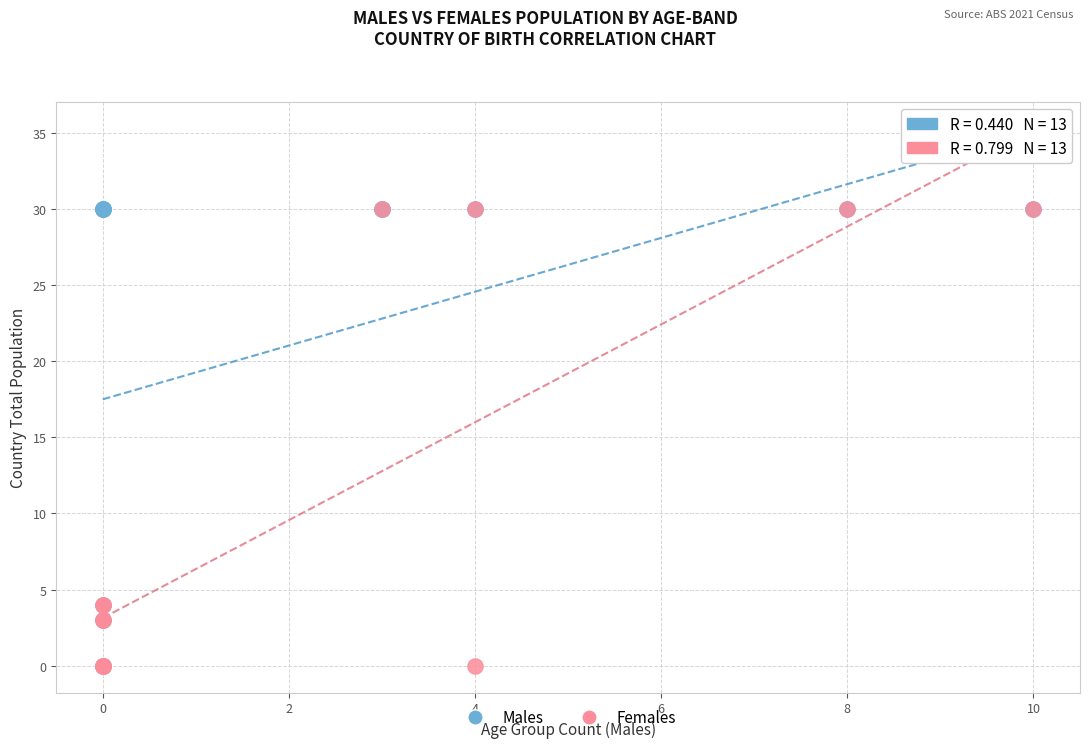

What are all the series names shown in the legend?

Males, Females